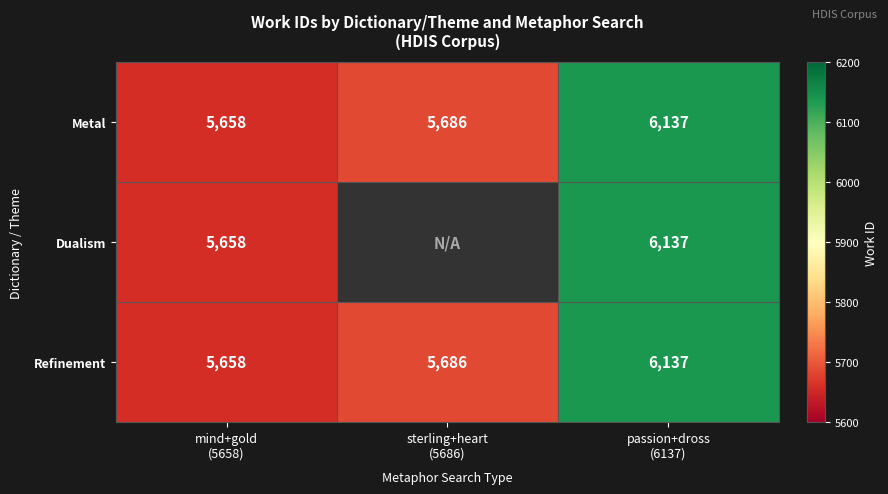

What is the difference between the second highest and minimum values in the Metal series?

28